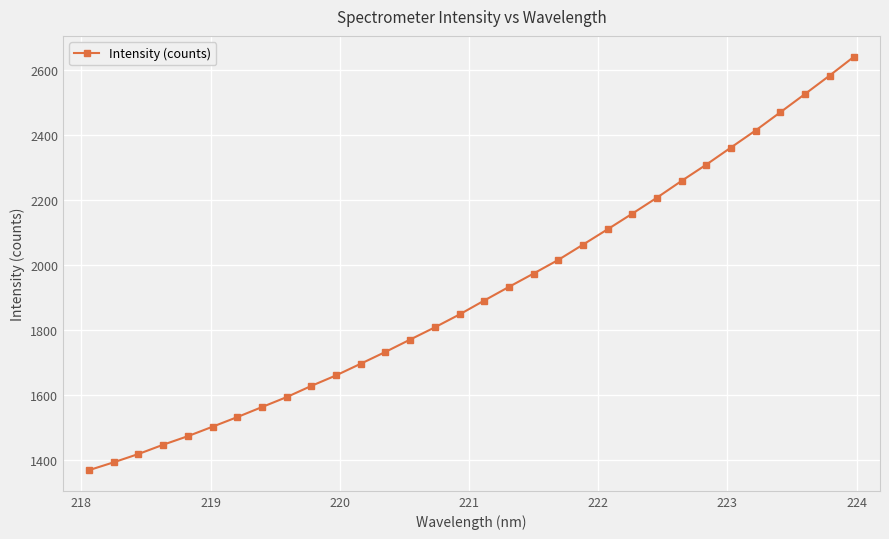

What is the sum of all values?

61373.3